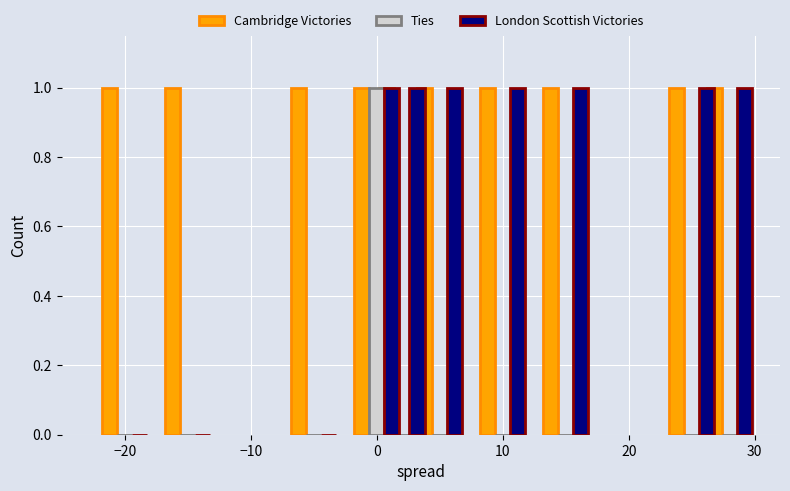

How many bars are there in each group?

3